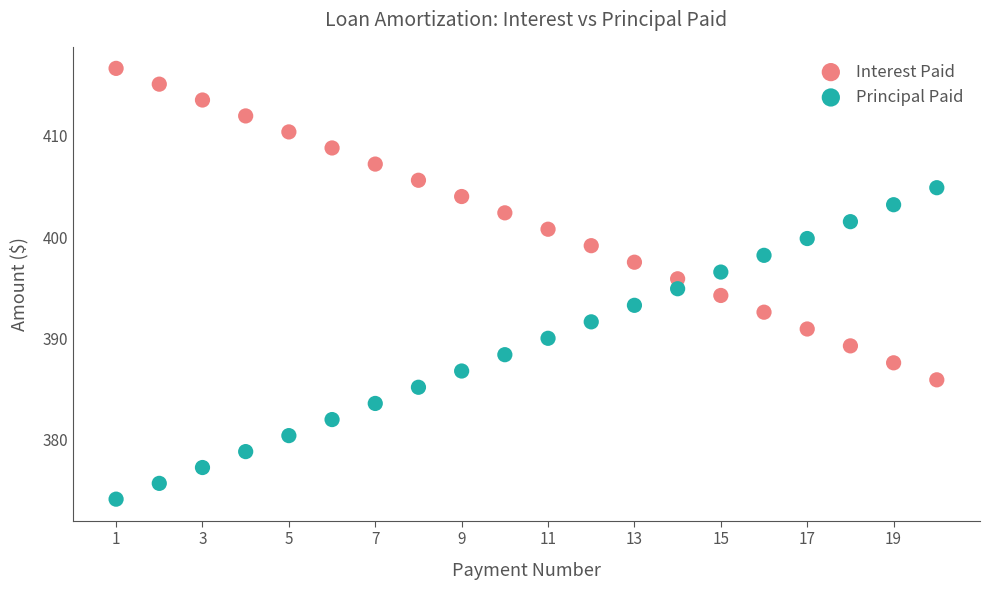

What is the X range (max minus min) for the scatter plot?

19.0